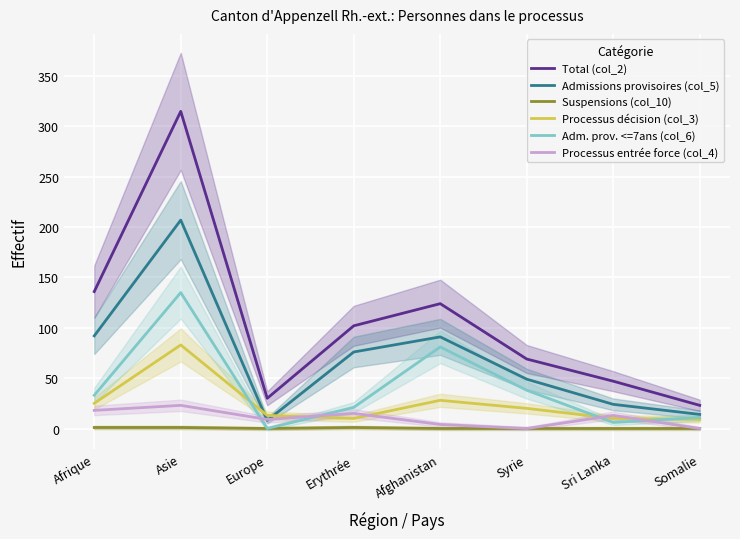

Rank the series by their maximum value, from lowest to highest.

Suspensions (col_10), Processus entrée force (col_4), Processus décision (col_3), Adm. prov. <=7ans (col_6), Admissions provisoires (col_5), Total (col_2)